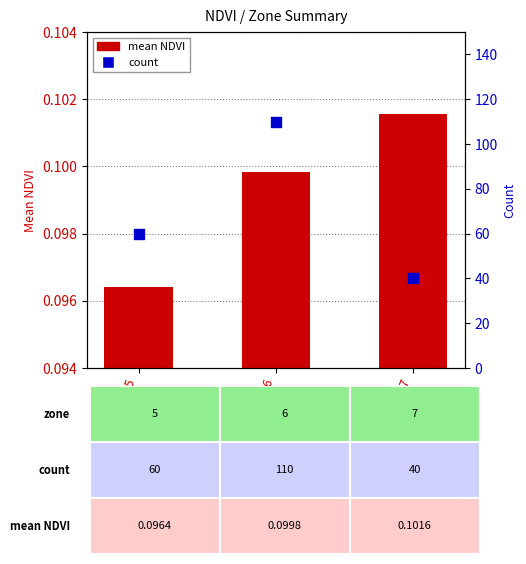

At which category is the sum across all series the highest?

Zone 6